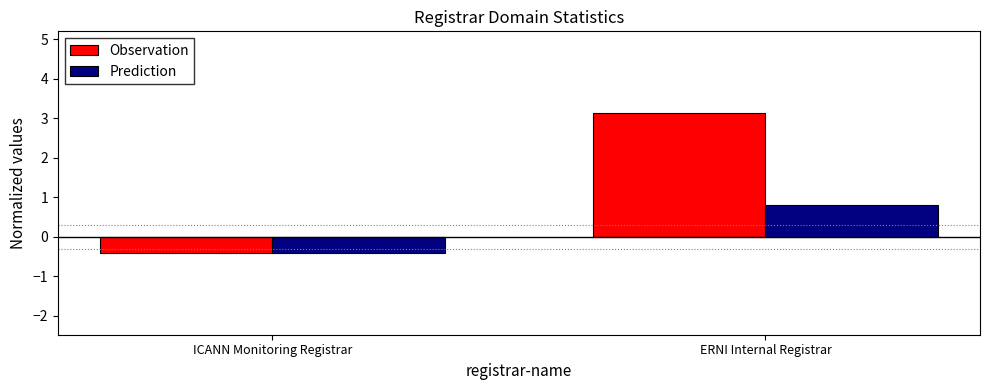

What is the average value of the Prediction series?

0.2